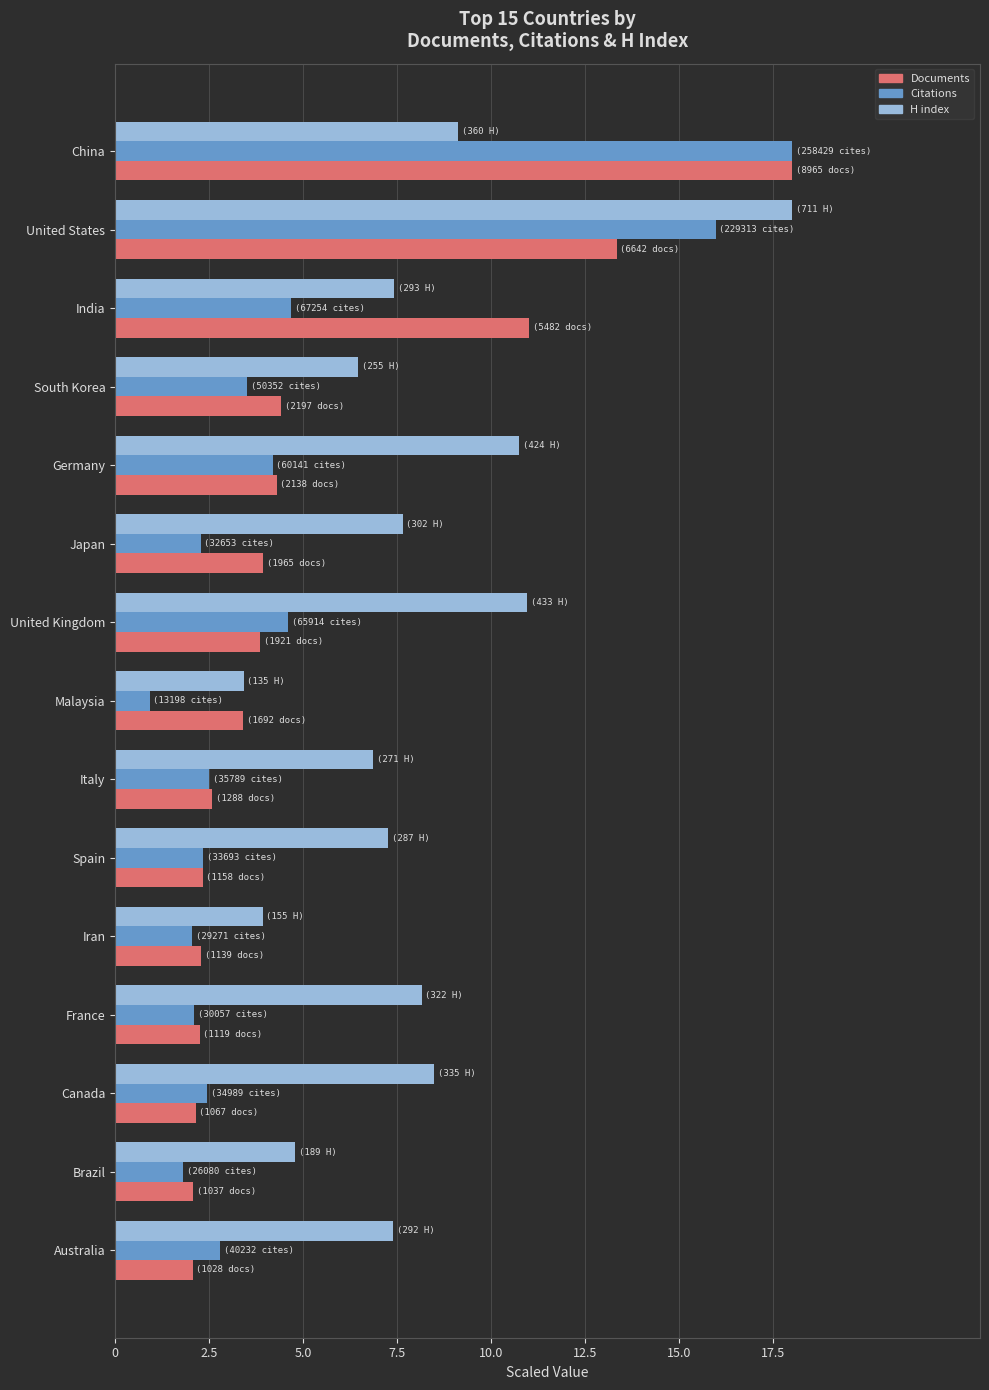

Which series has the largest range (max minus min)?

Citations